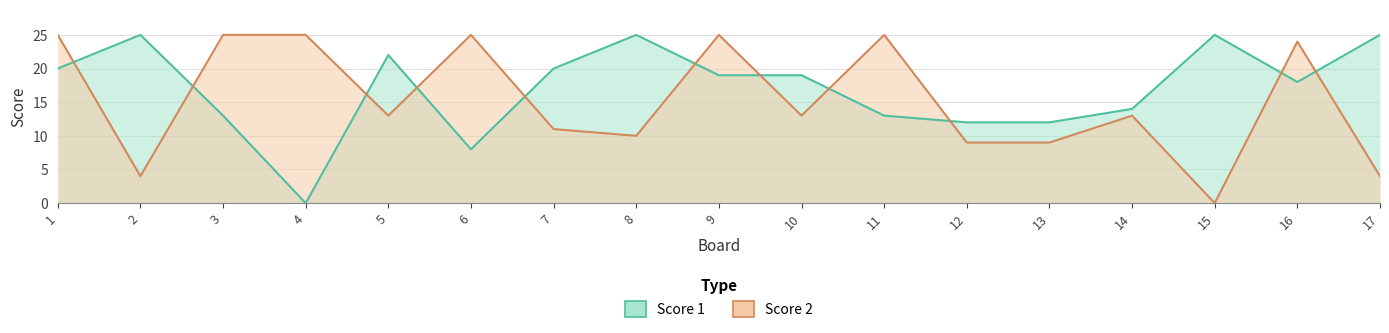

What is the spread (max minus min) of values at 4?

25